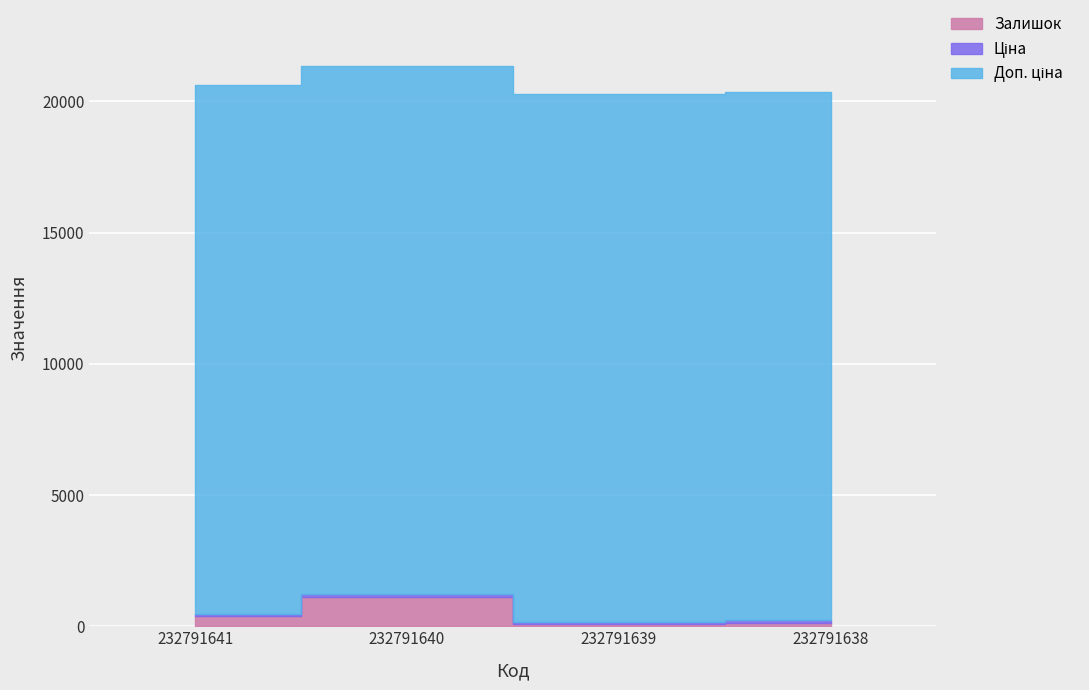

What are all the series names shown in the legend?

Залишок, Ціна, Доп. ціна